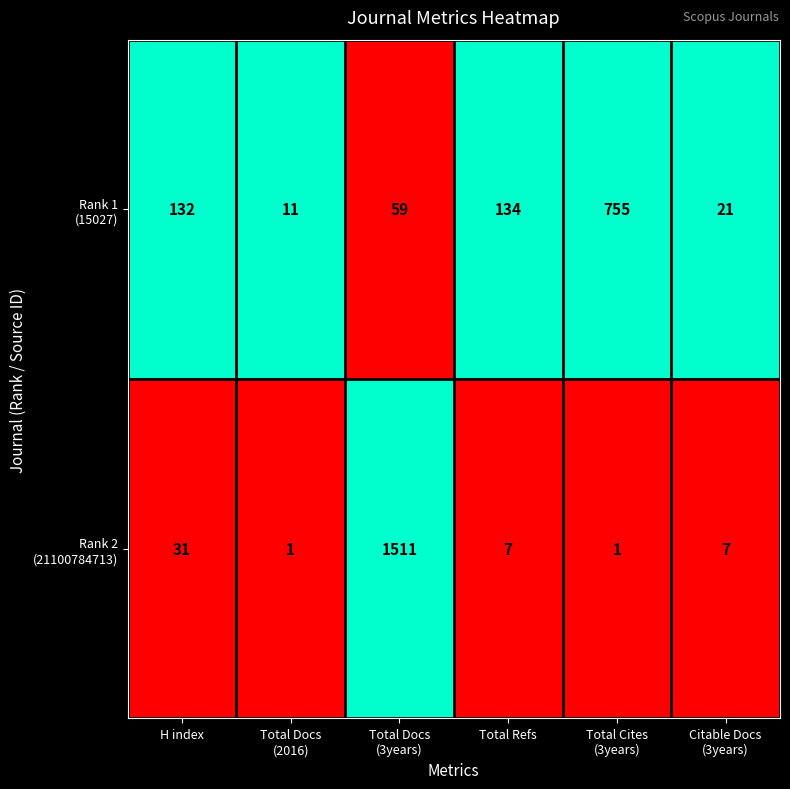

How many data points does each series have?

6